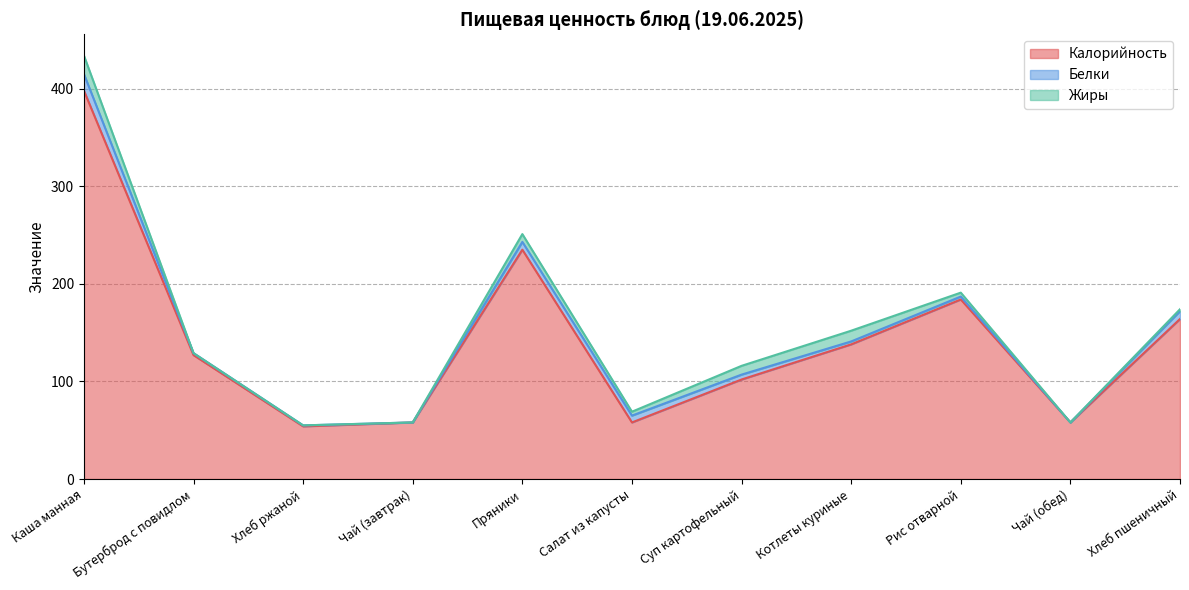

True or false: Калорийность and Белки cross at least once.

False